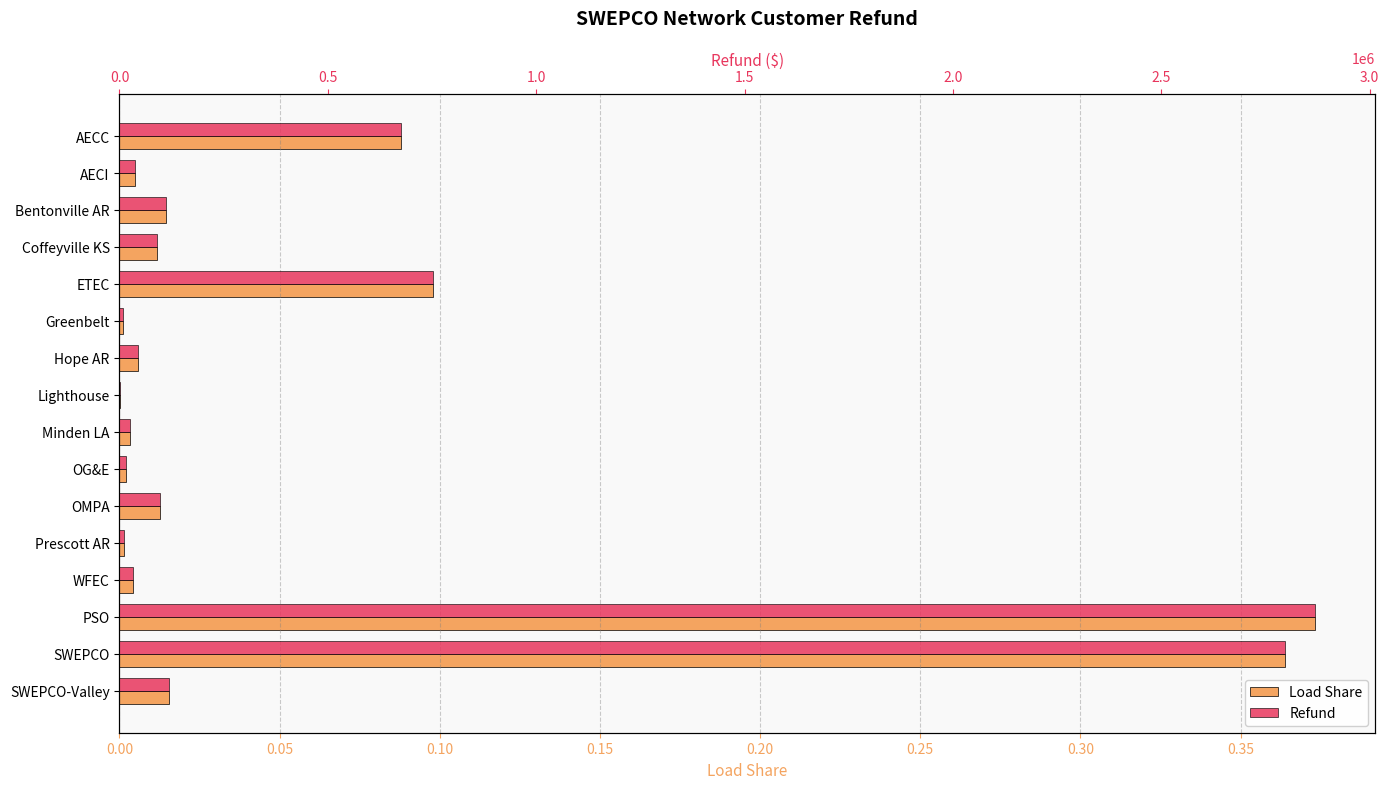

How many bars are there in total?

32